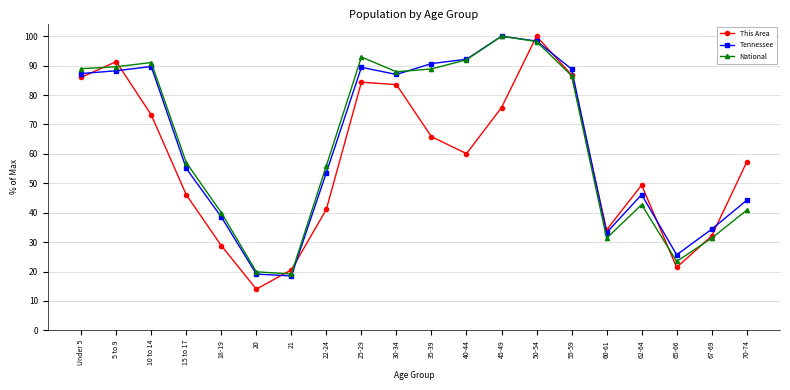

In This Area, how many points are lower than both neighbors (excluding endpoints)?

4